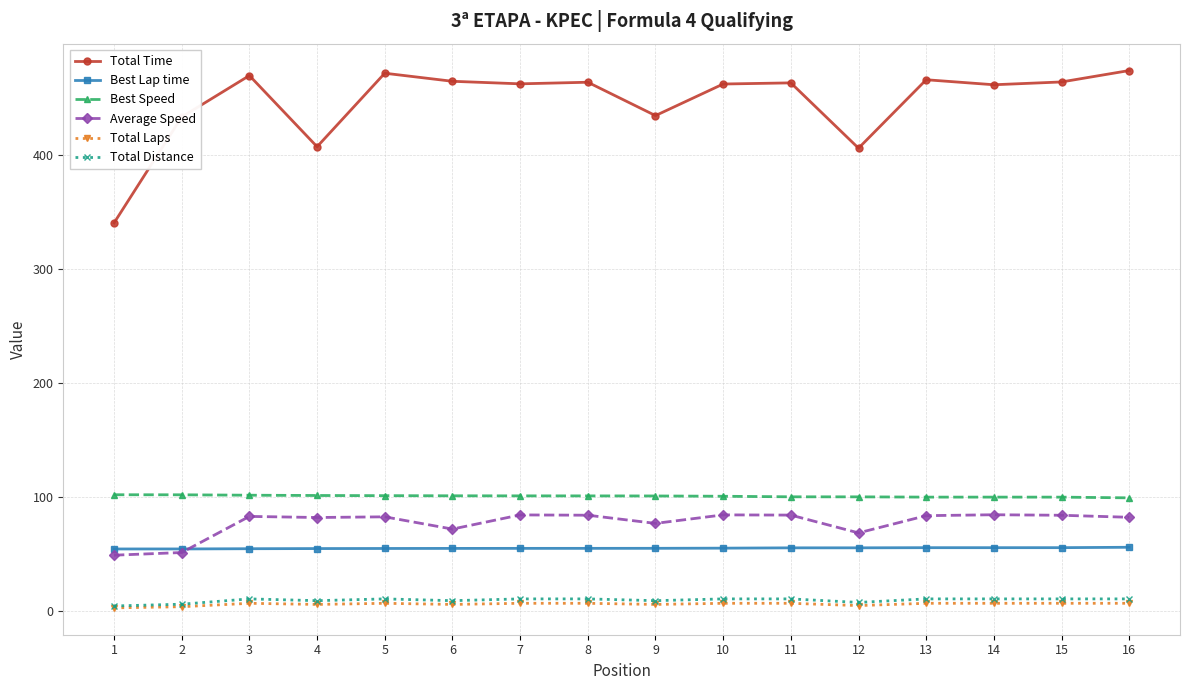

What is the minimum value for Average Speed?

49.2